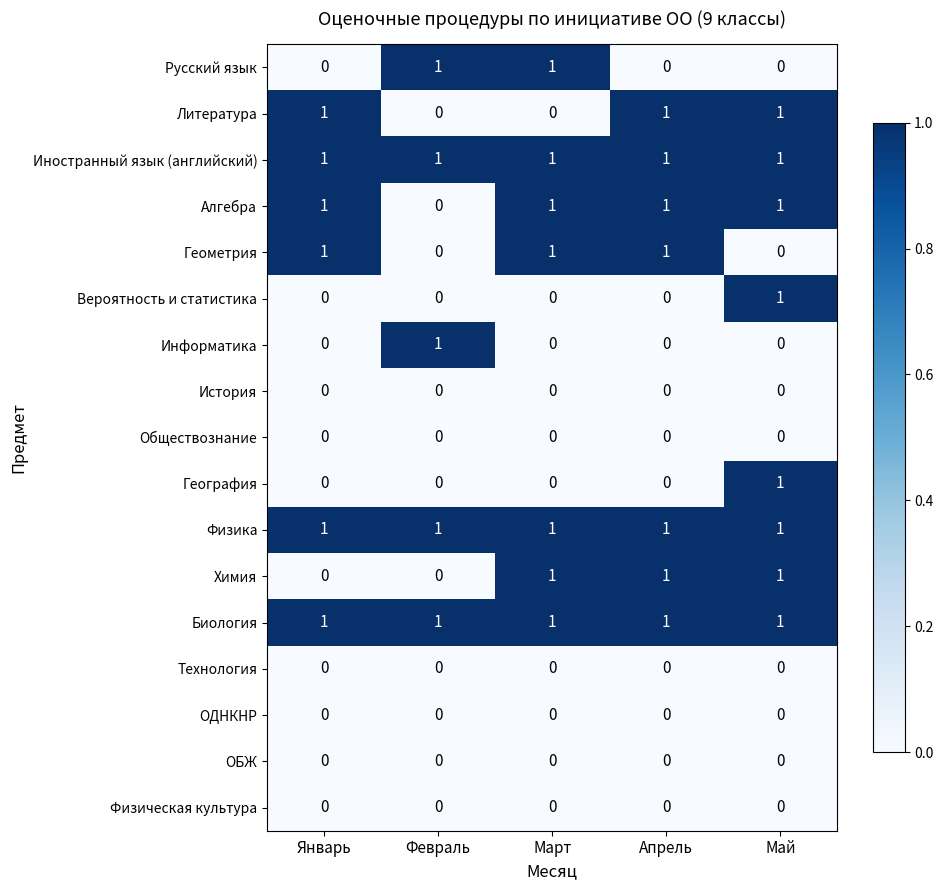

How many Геометрия values are between 0 and 1?

5